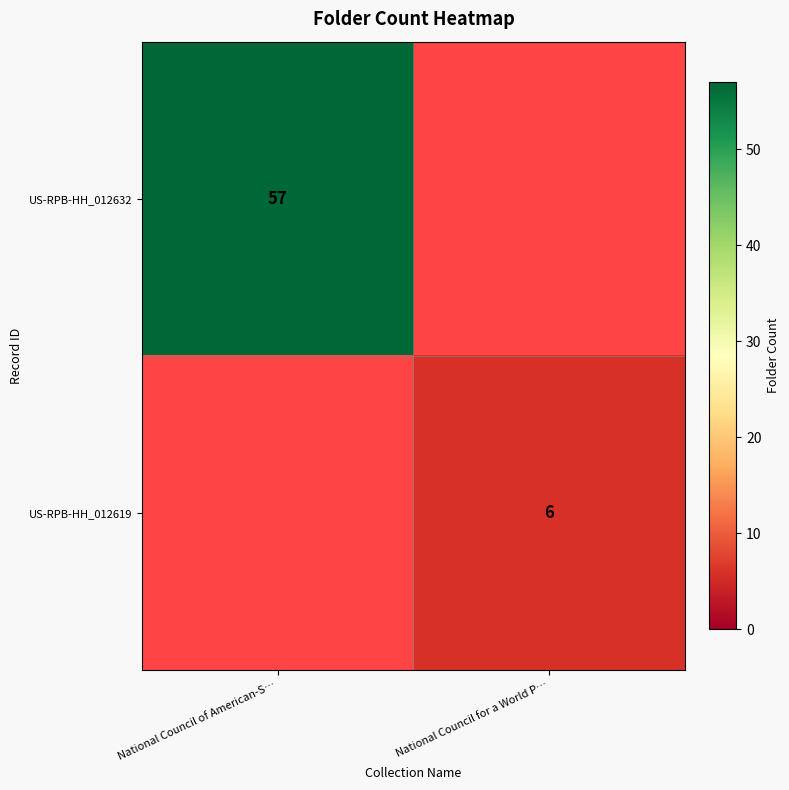

Count the number of data series in this chart.

2